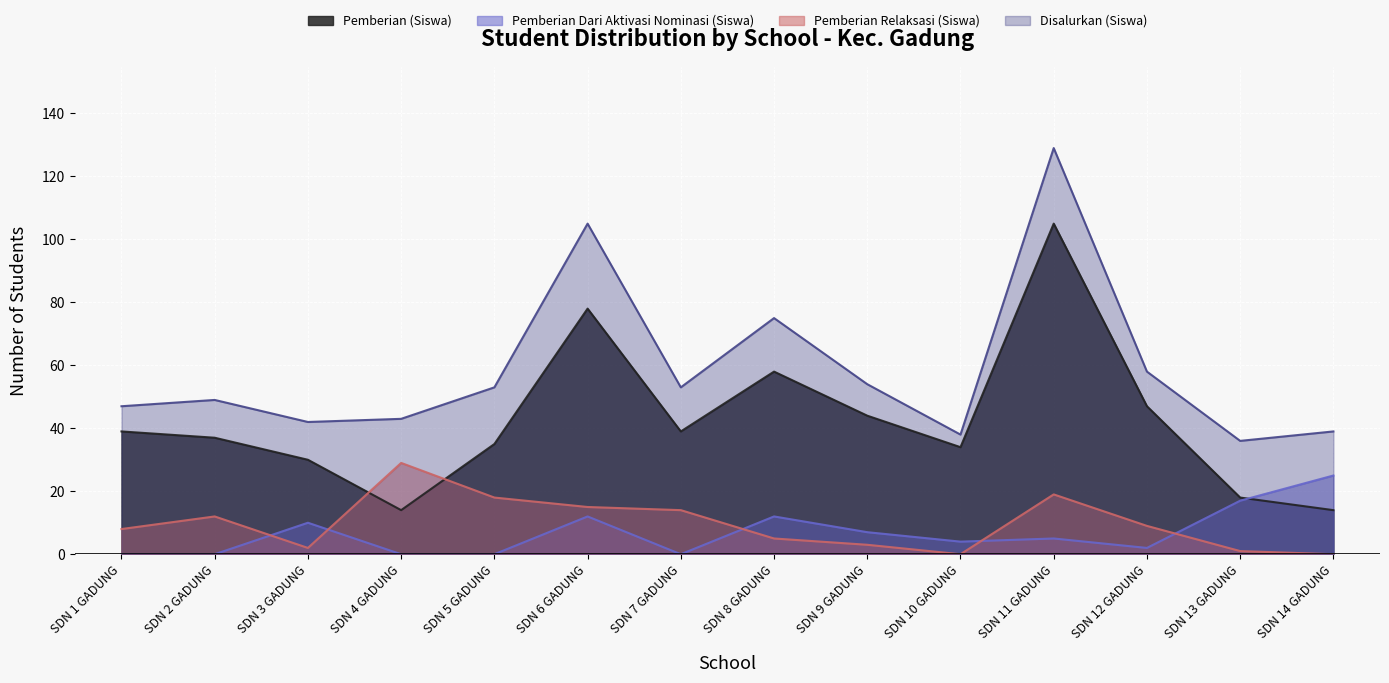

Is it true that Pemberian Dari Aktivasi Nominasi (Siswa) equals 0 at SDN 2 GADUNG?

True